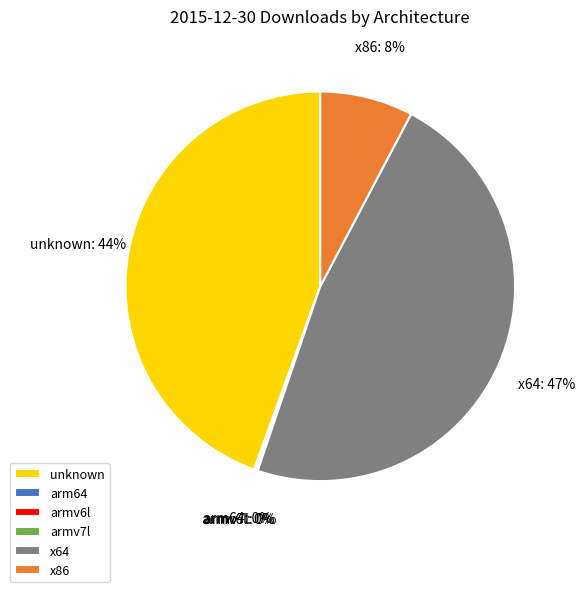

What is the largest slice in the pie chart?

x64